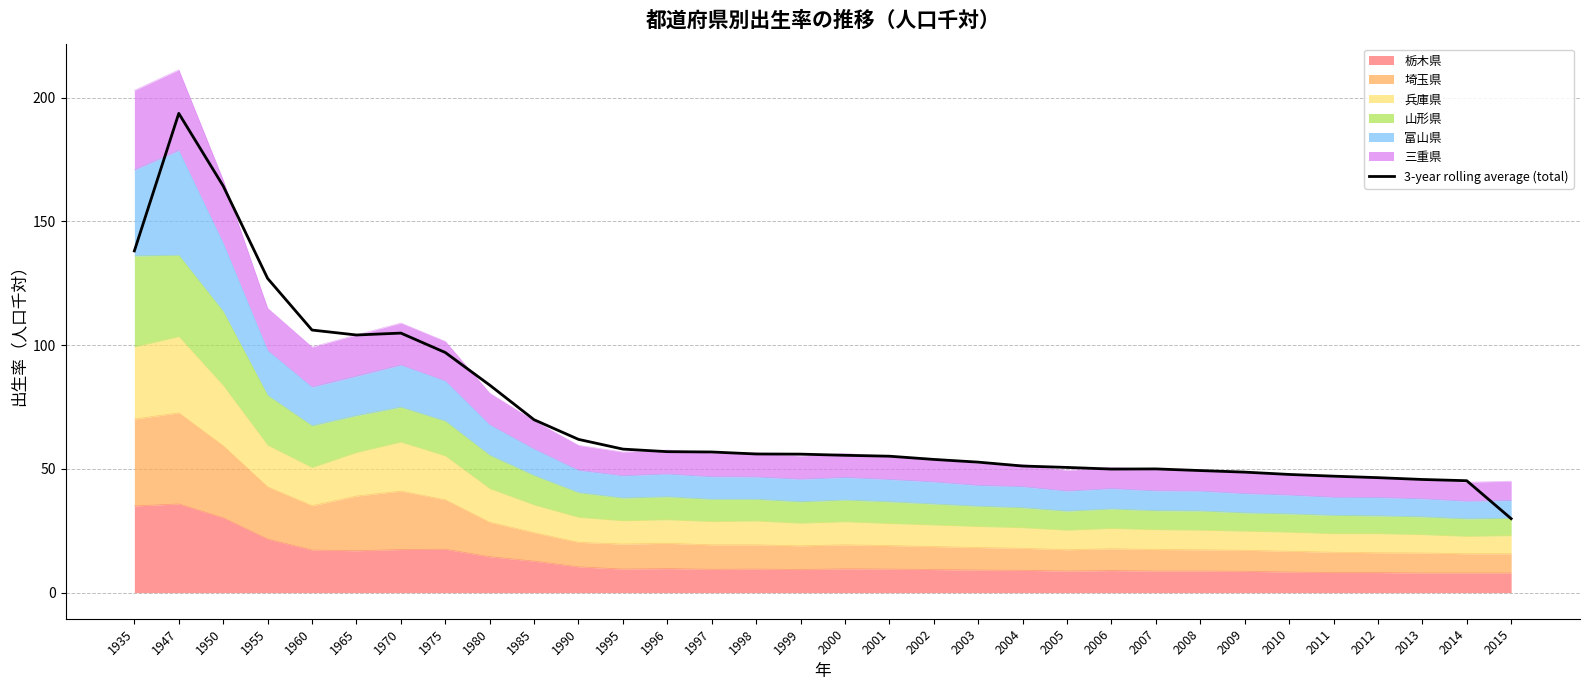

How many categories are shown in the chart?

32